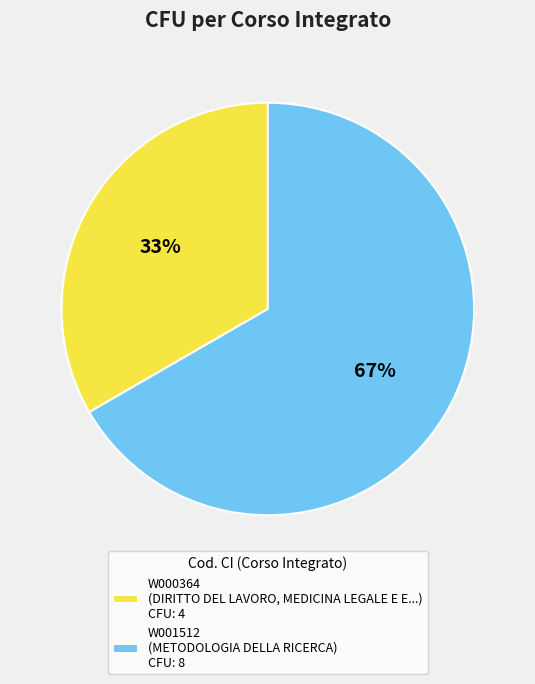

To the nearest percent, what is the average slice percentage?

50%